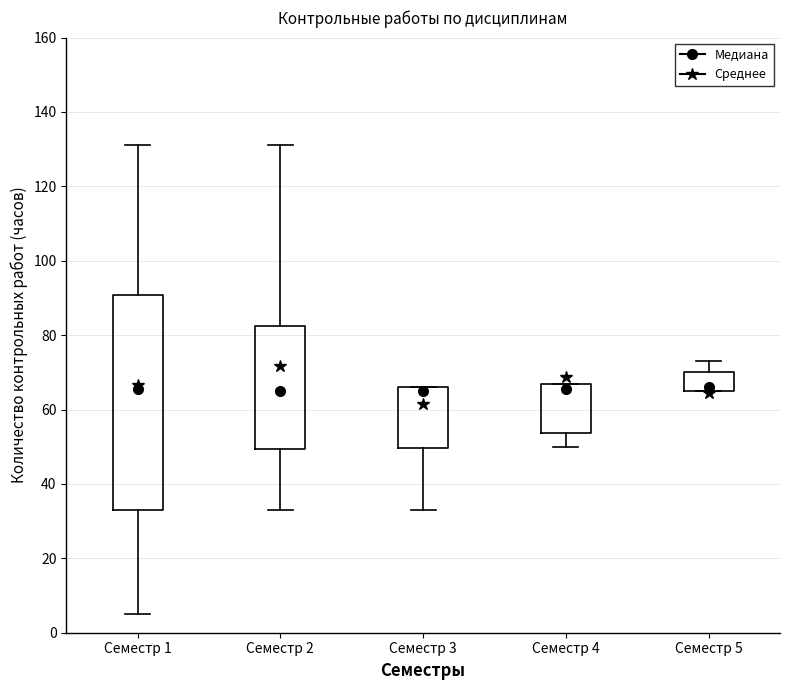

Where does the upper whisker of the box for Семестр 1 end on the y-axis? The values are not printed on the chart, so give them approximately, as read against the axis.

132